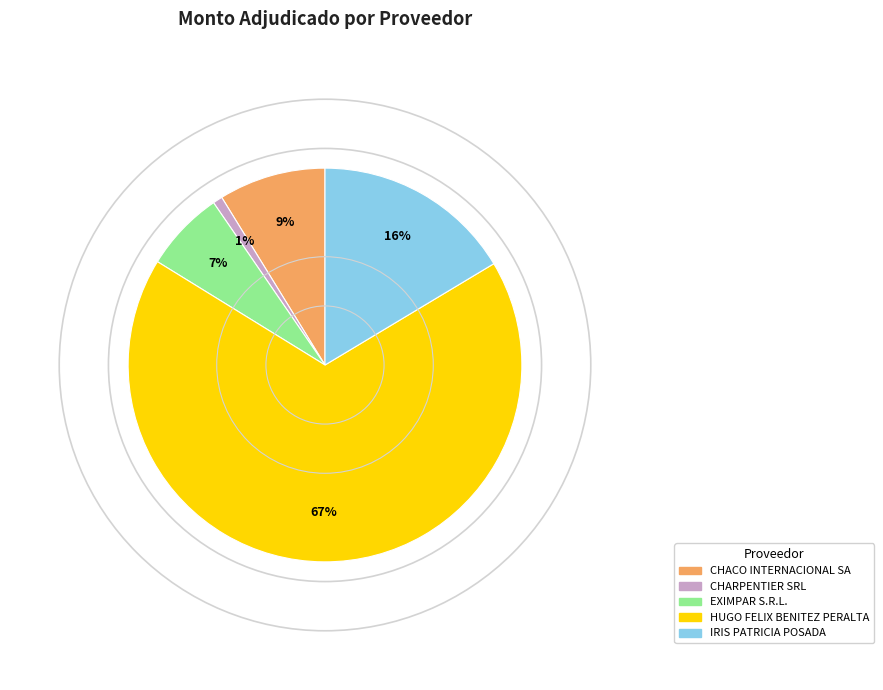

Count the number of slices in the pie.

5